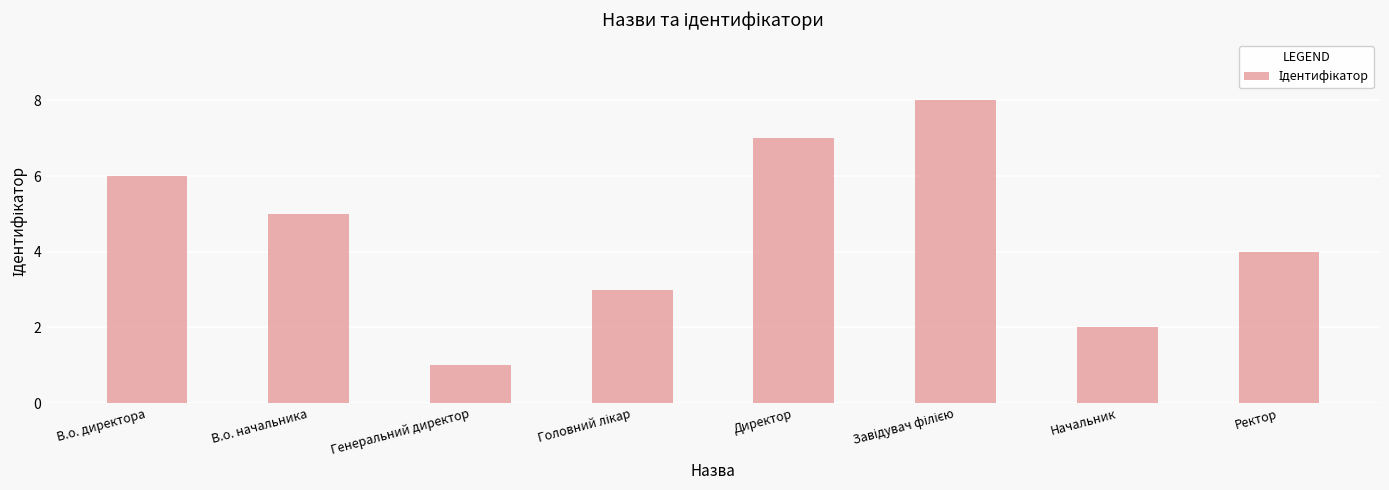

Reading left to right, what are all the values shown in this chart?

6	5	1	3	7	8	2	4